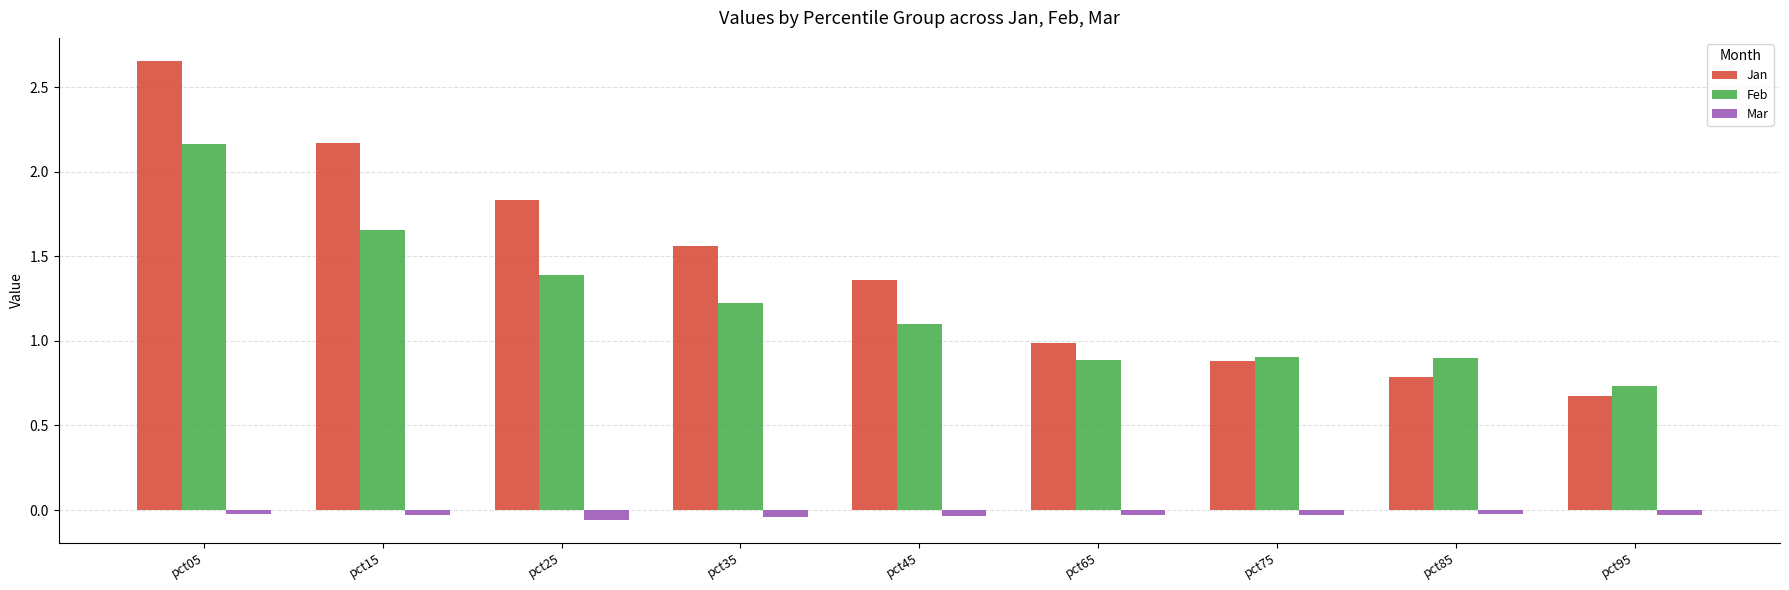

At which label does Jan reach its peak?

pct05